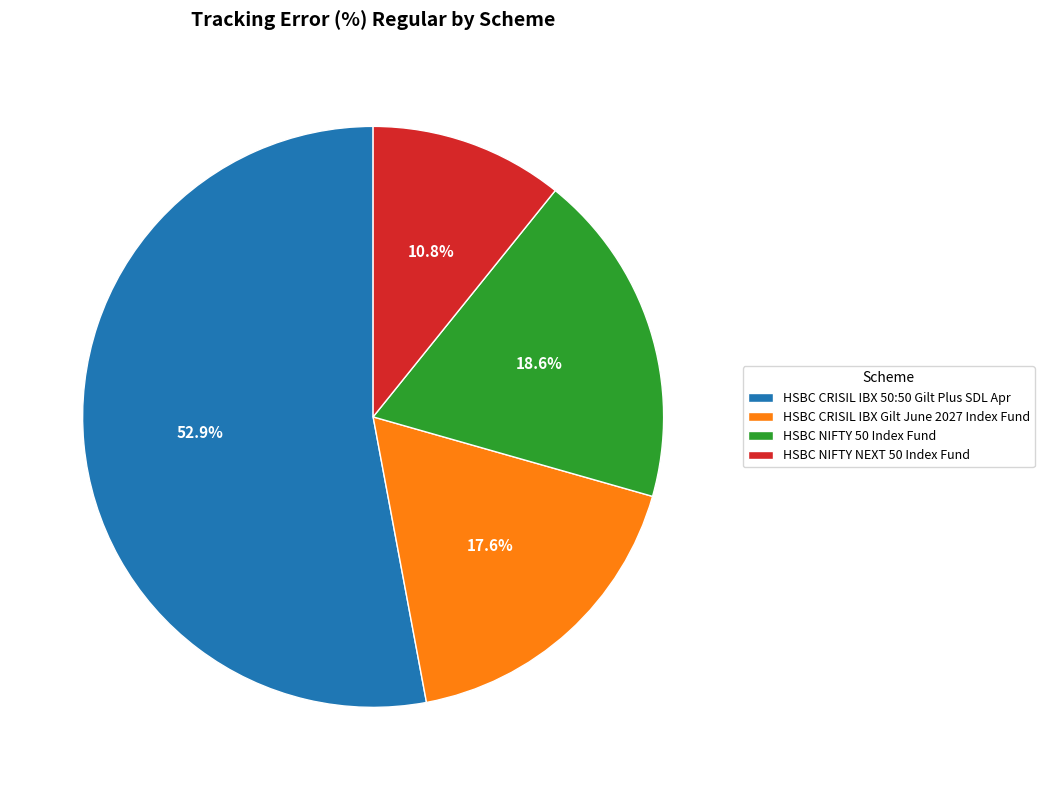

What is the total percentage of HSBC CRISIL IBX Gilt June 2027 Index Fund and HSBC CRISIL IBX 50:50 Gilt Plus SDL Apr?

70.6%